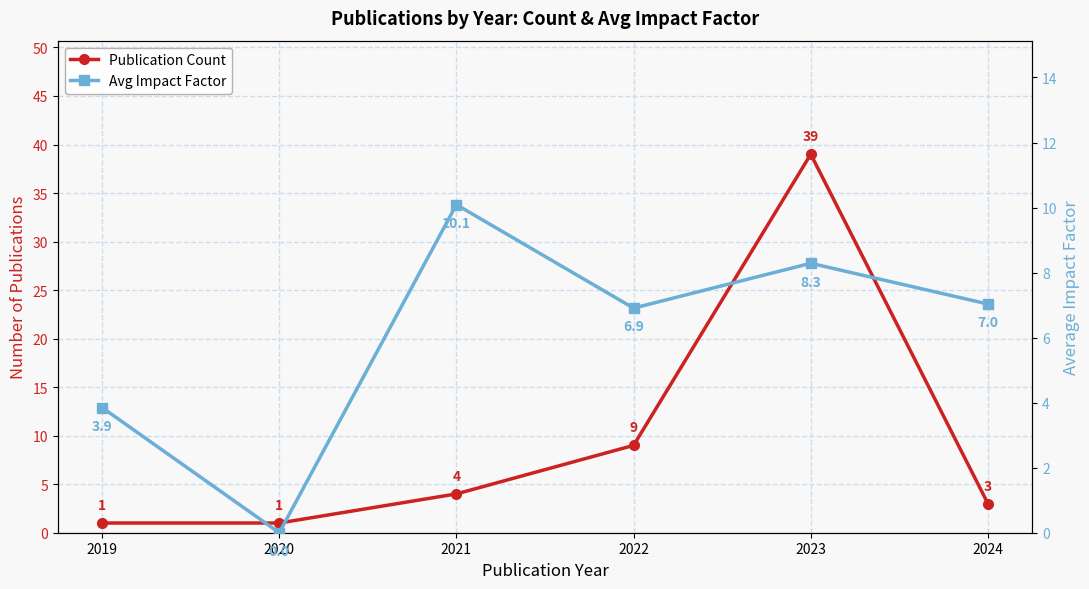

At how many categories does at least one series exceed 16?

1